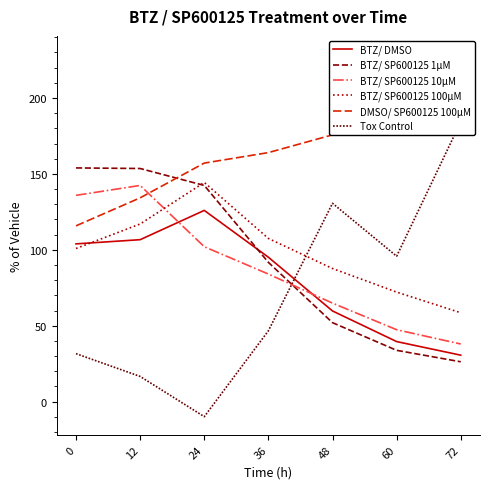

What is the value of the BTZ/ SP600125 1µM point at the 4th from the left?

91.7